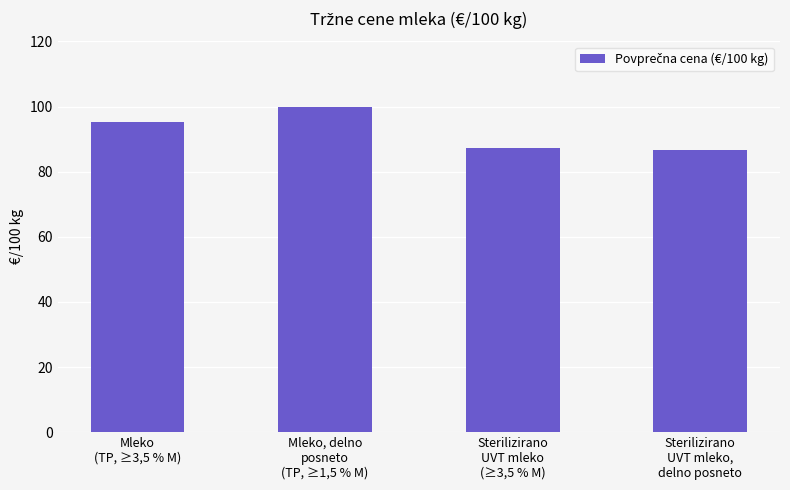

Approximately how many times larger is the value at Mleko
(TP, ≥3,5 % M) compared to Mleko, delno
posneto
(TP, ≥1,5 % M)?

1.0